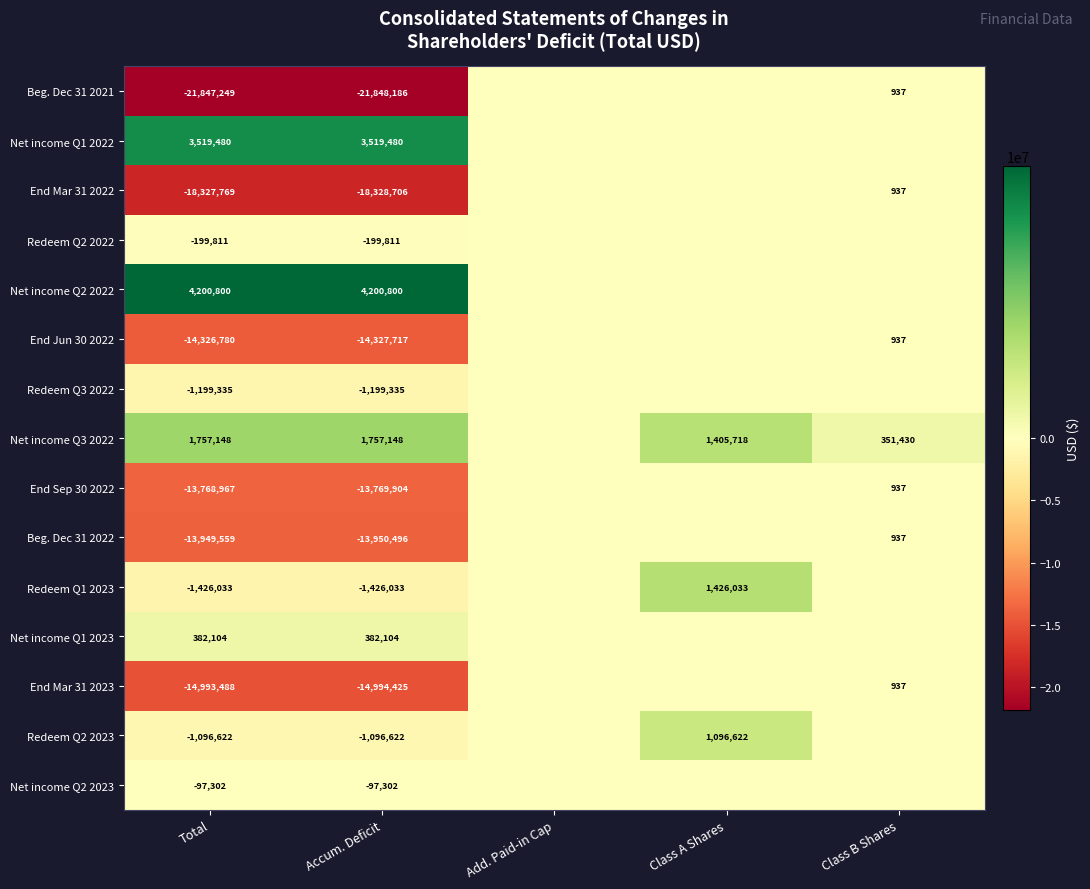

True or false: End Mar 31 2022 has a value of -11801521 at Accum. Deficit.

False